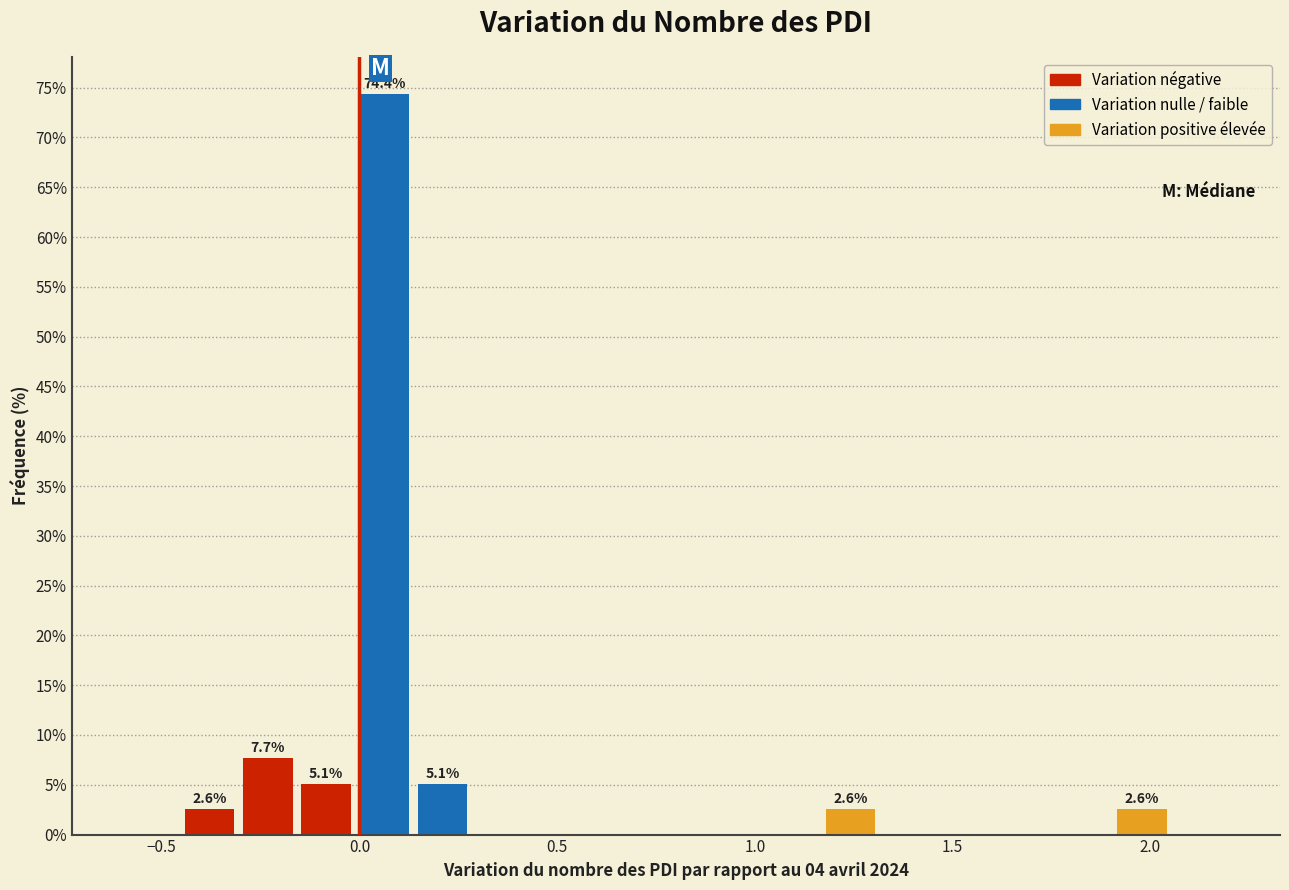

Read against the x-axis, roughly where is the centre of the tallest bar?

0.05